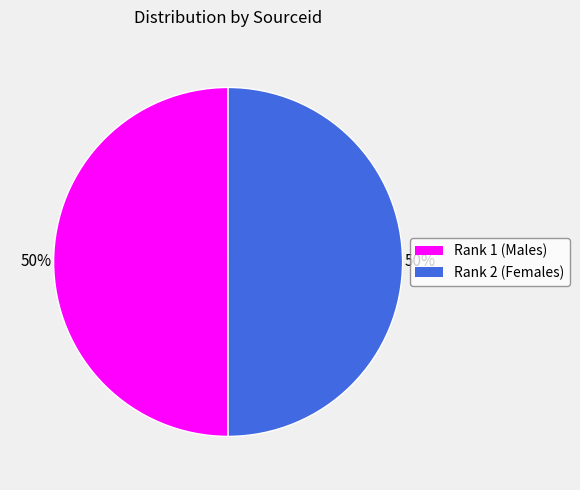

Combined, do Rank 2 (Females) and Rank 1 (Males) account for over 50%?

Yes